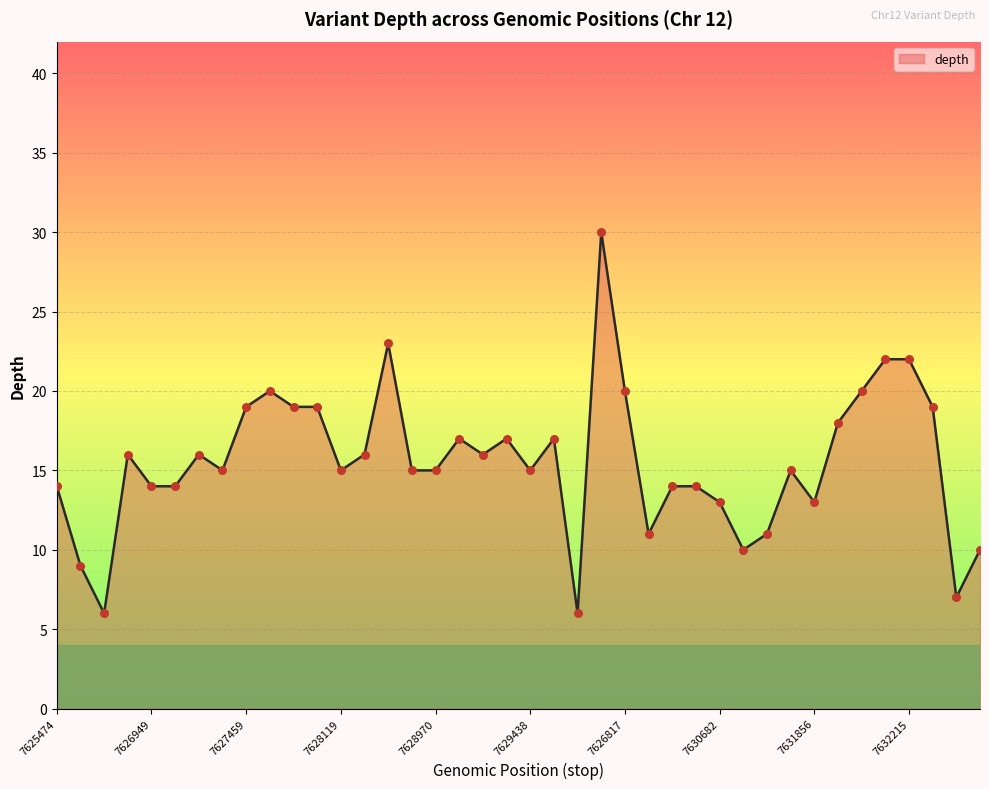

What is the maximum value shown in the chart?

30